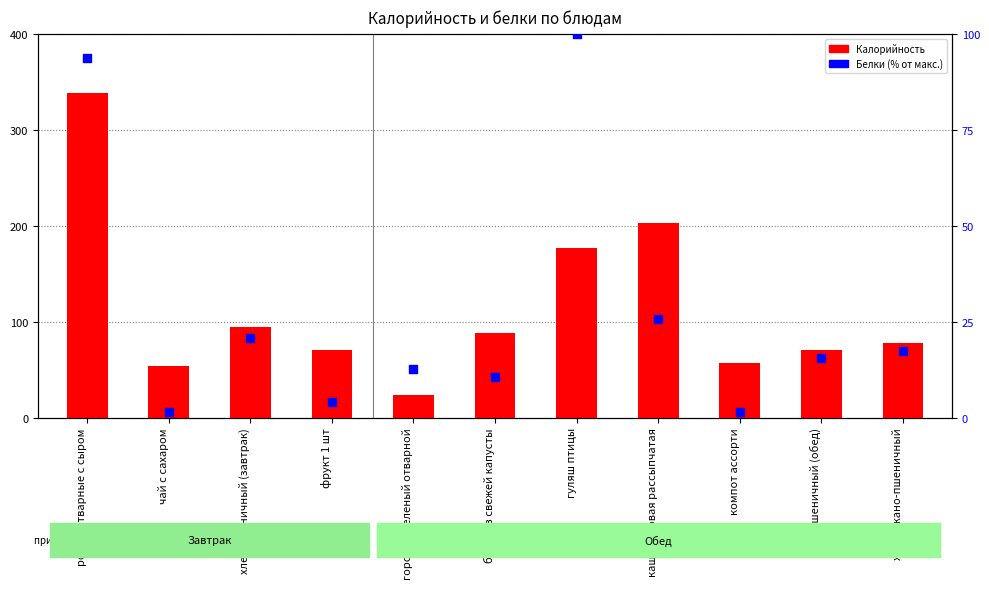

What are all the series names shown in the legend?

Калорийность, Белки (% от макс.)